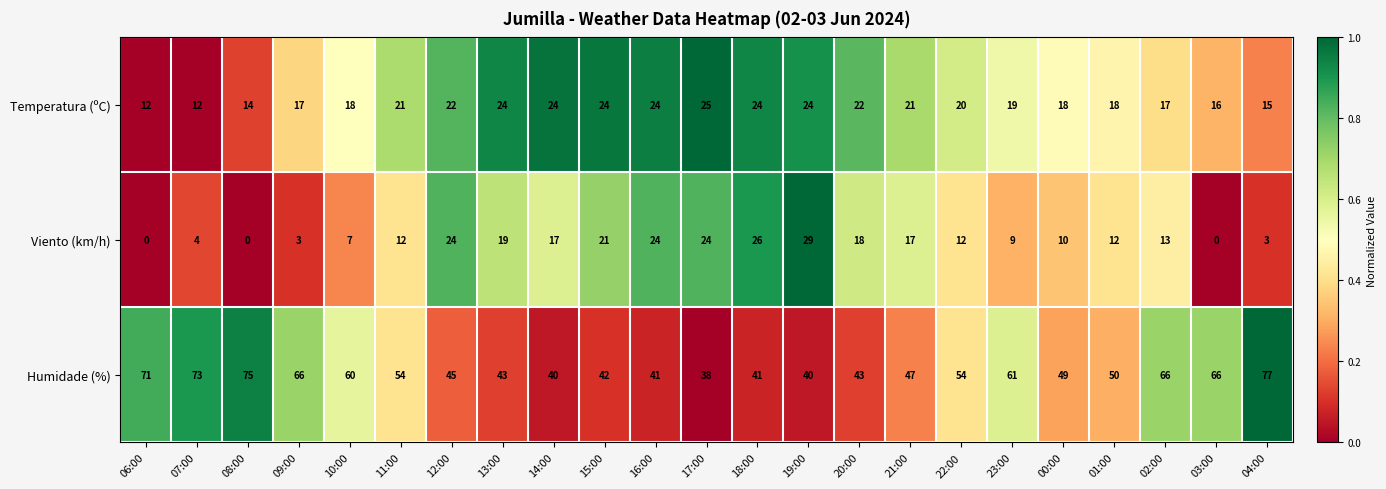

The value of Humidade (%) at 17:00 is 38. True or false?

True